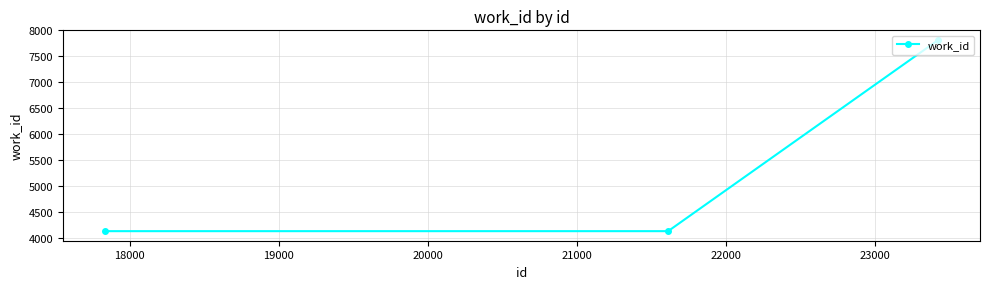

What is the difference between the maximum and second lowest values?

3683